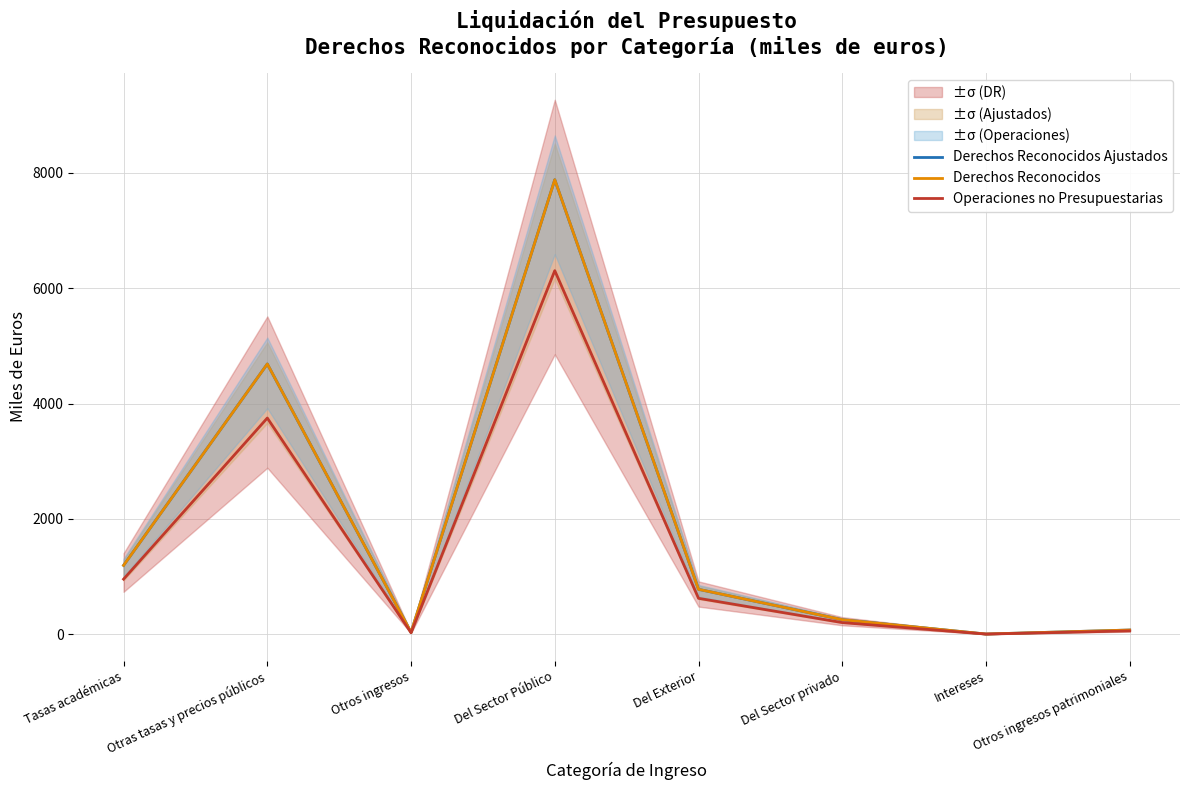

Rank the series at Intereses from highest to lowest value.

Derechos Reconocidos Ajustados, Derechos Reconocidos, Operaciones no Presupuestarias